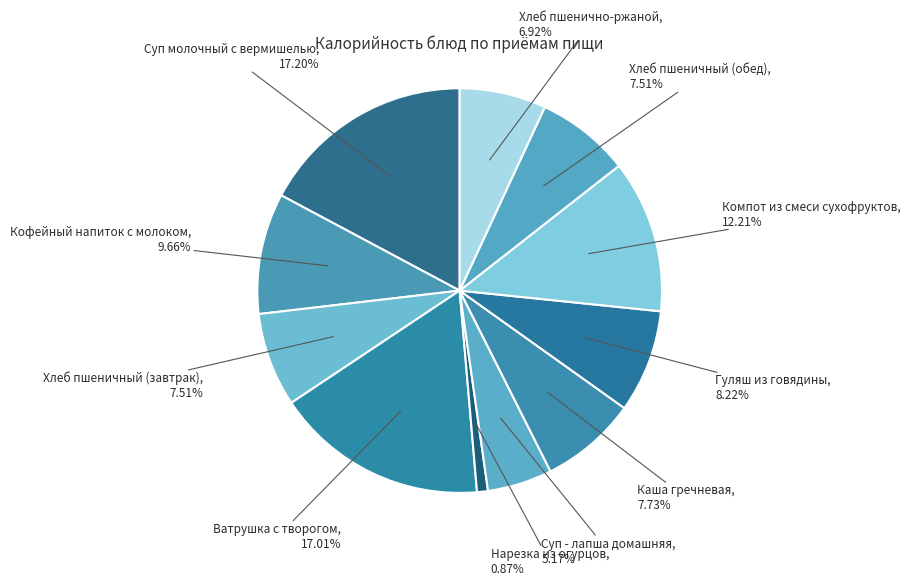

To the nearest percent, what is the combined percentage of Хлеб пшеничный (обед) and Хлеб пшеничный (завтрак)?

15%